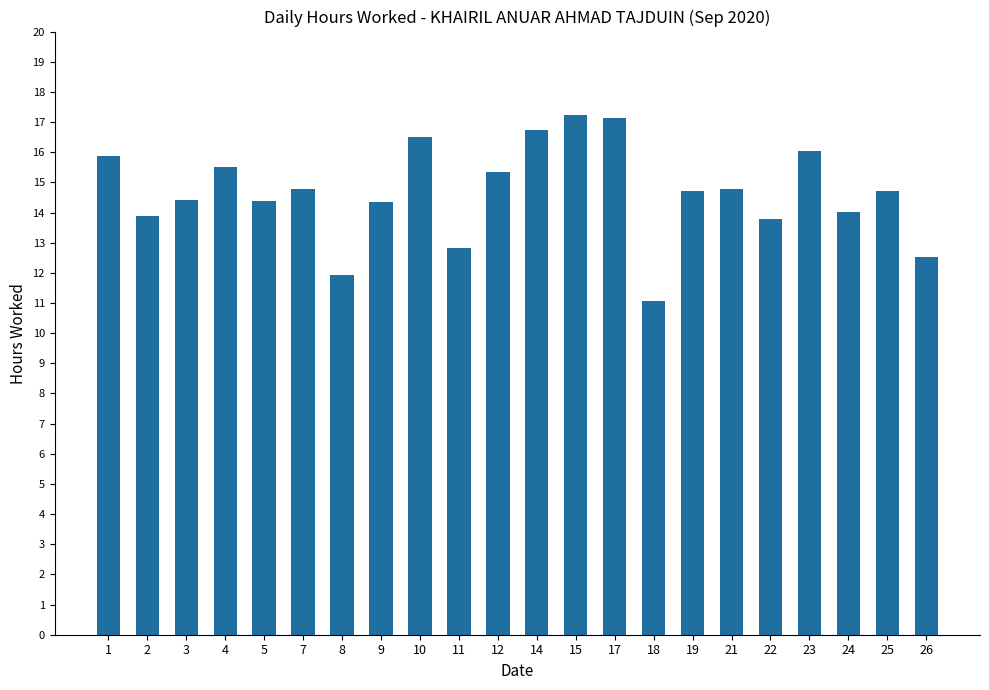

Is it true that the value at 5 is 14.4?

True